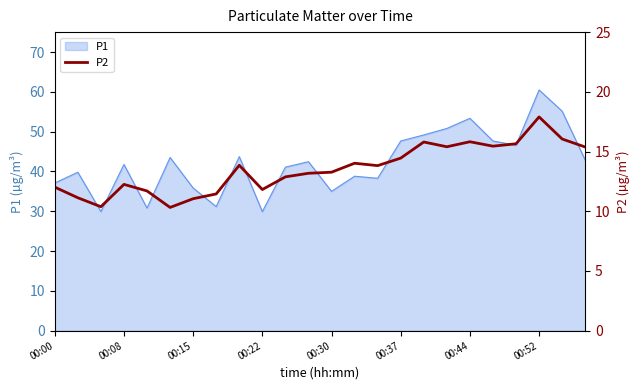

Which category has the highest value in the P1 series?

00:52